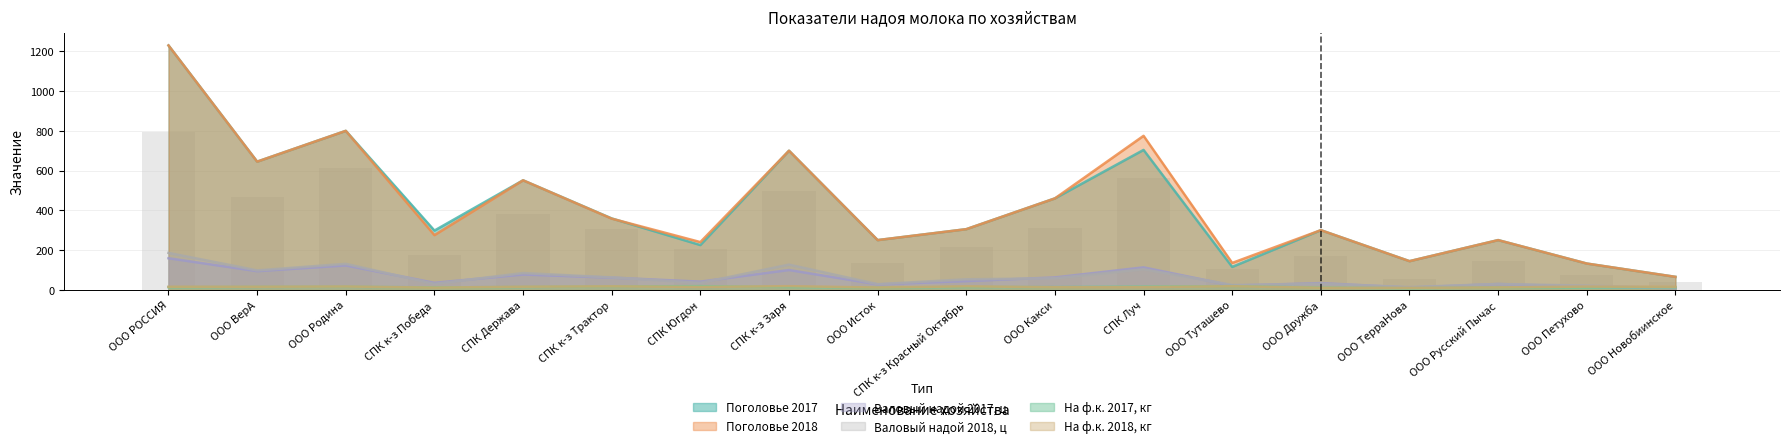

At which category does the chart reach its minimum across all series?

ООО ТерраНова